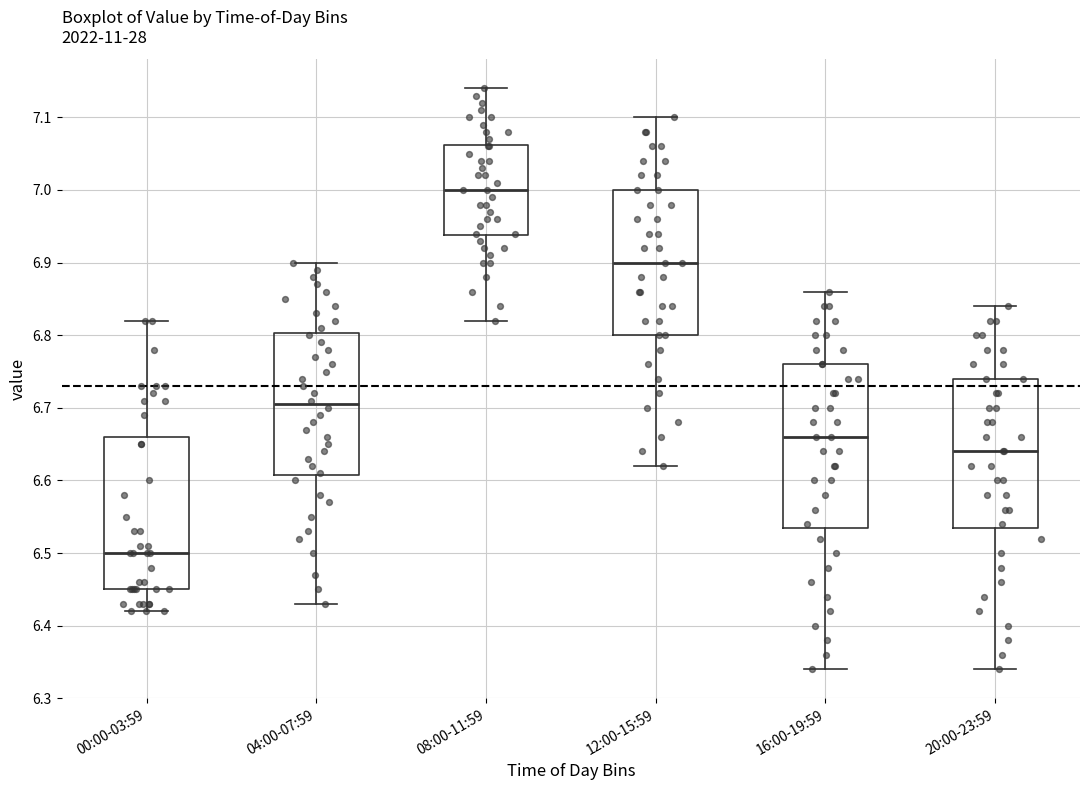

Reading left to right, read every box against the y-axis: the position of its median line, the range the box covers, and the ends of its whiskers. The values are not printed on the chart, so give them approximately, as read against the axis.

00:00-03:59: median 6.50, box 6.45 to 6.66, whiskers 6.42 to 6.82
04:00-07:59: median 6.71, box 6.61 to 6.80, whiskers 6.43 to 6.90
08:00-11:59: median 7.00, box 6.94 to 7.06, whiskers 6.82 to 7.14
12:00-15:59: median 6.90, box 6.80 to 7.00, whiskers 6.62 to 7.10
16:00-19:59: median 6.66, box 6.54 to 6.76, whiskers 6.34 to 6.86
20:00-23:59: median 6.64, box 6.54 to 6.74, whiskers 6.34 to 6.84